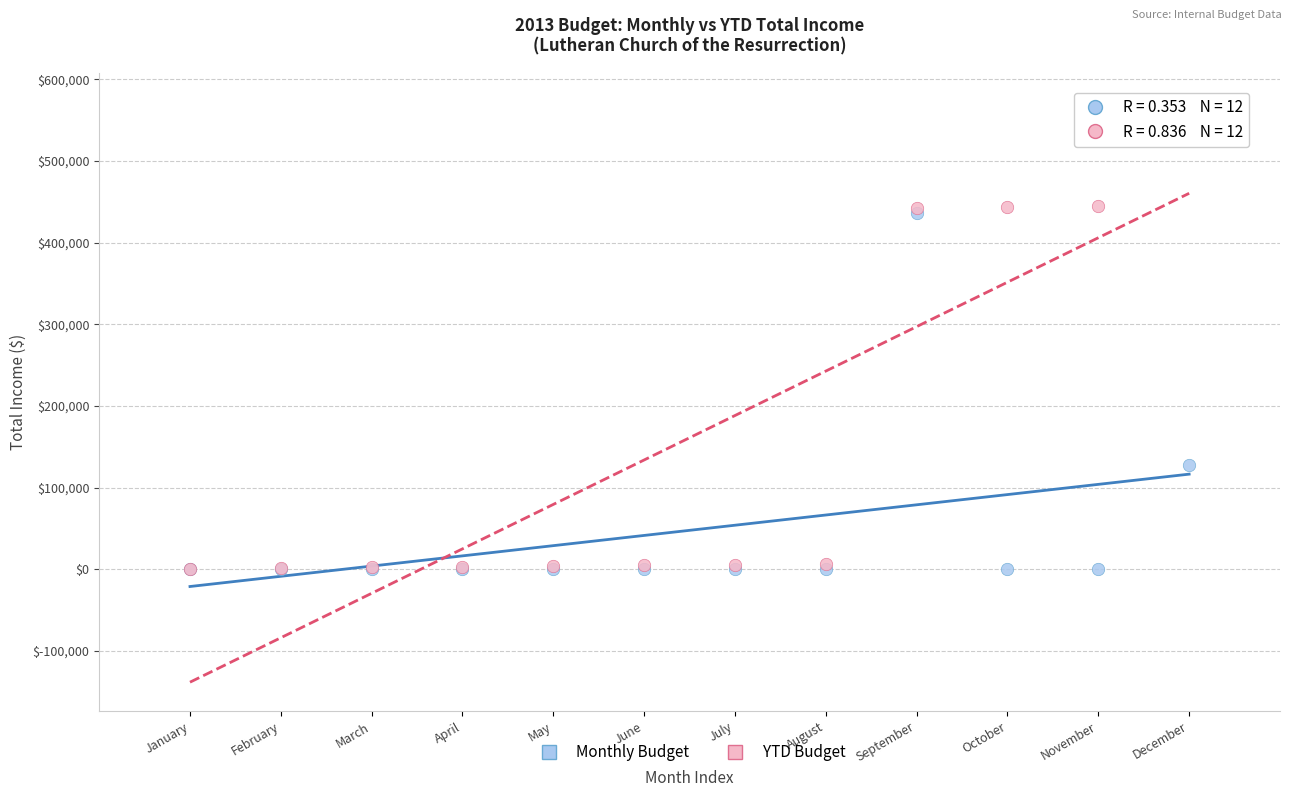

What are all the series names shown in the legend?

Monthly Budget, YTD Budget